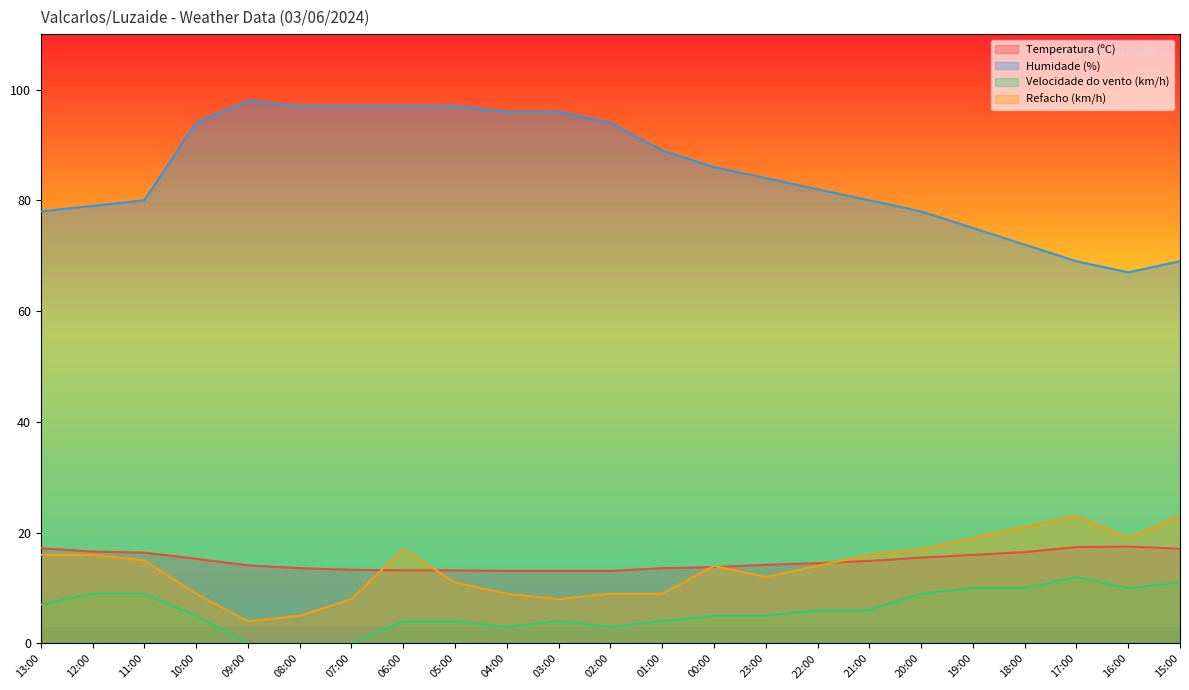

Rank the series by their maximum value, from highest to lowest.

Humidade (%), Refacho (km/h), Temperatura (ºC), Velocidade do vento (km/h)